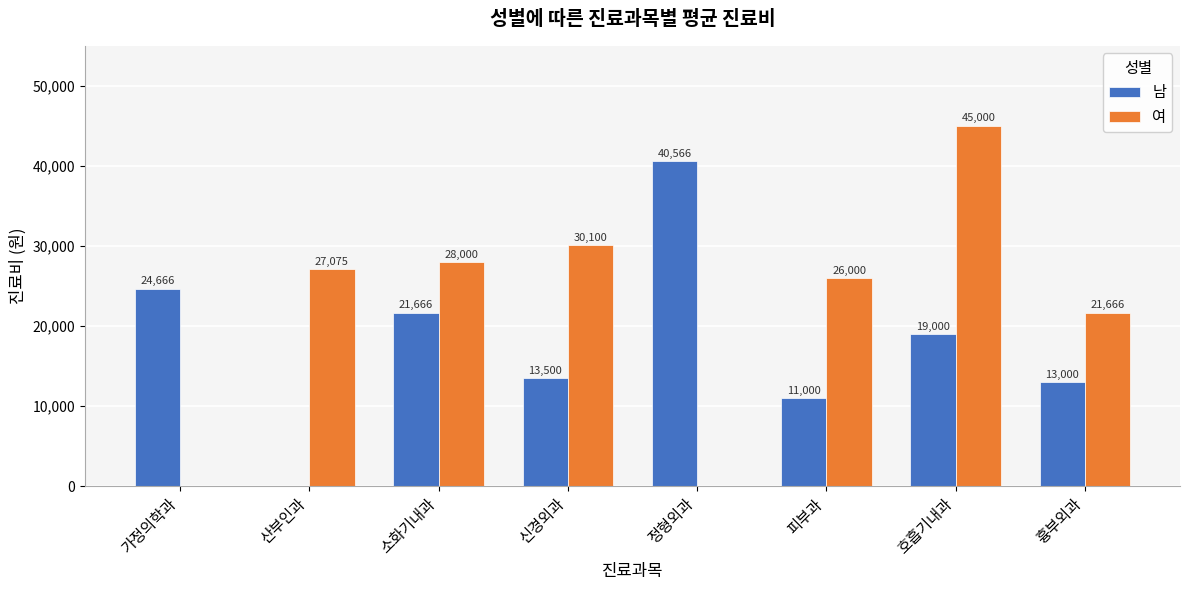

What is the label of the 6th bar from the left?

피부과